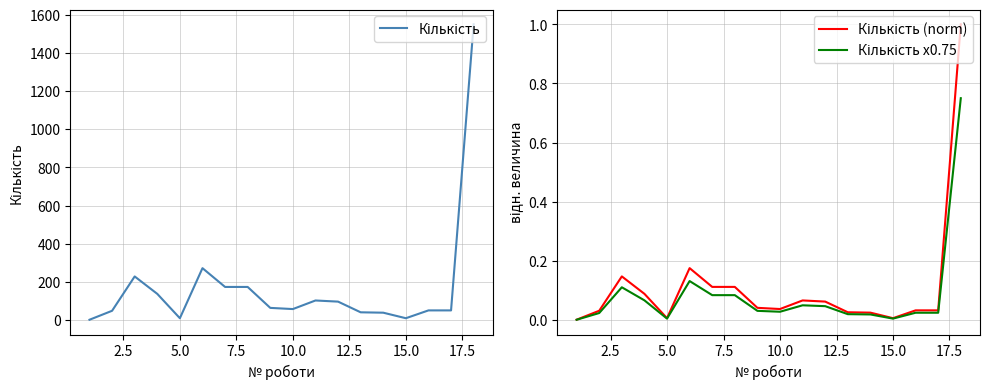

What is the greatest value displayed?

1550.0